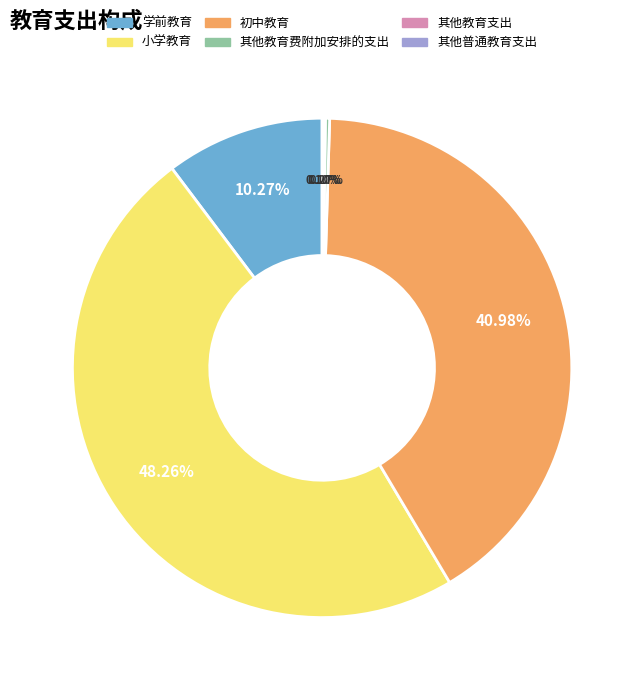

What is the largest slice in the pie chart?

小学教育